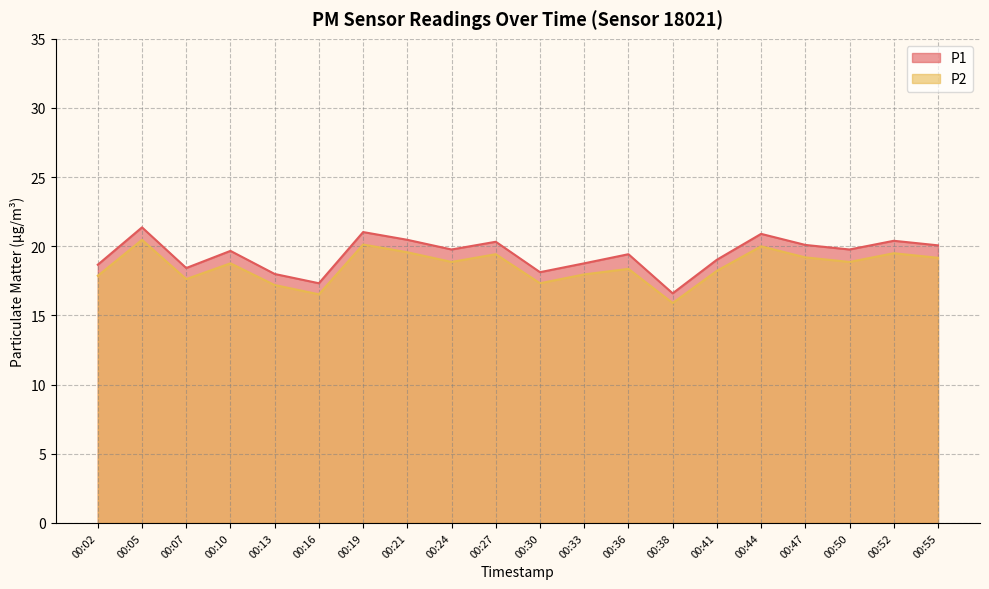

Which series changed the most between 00:30 and 00:50?

P1